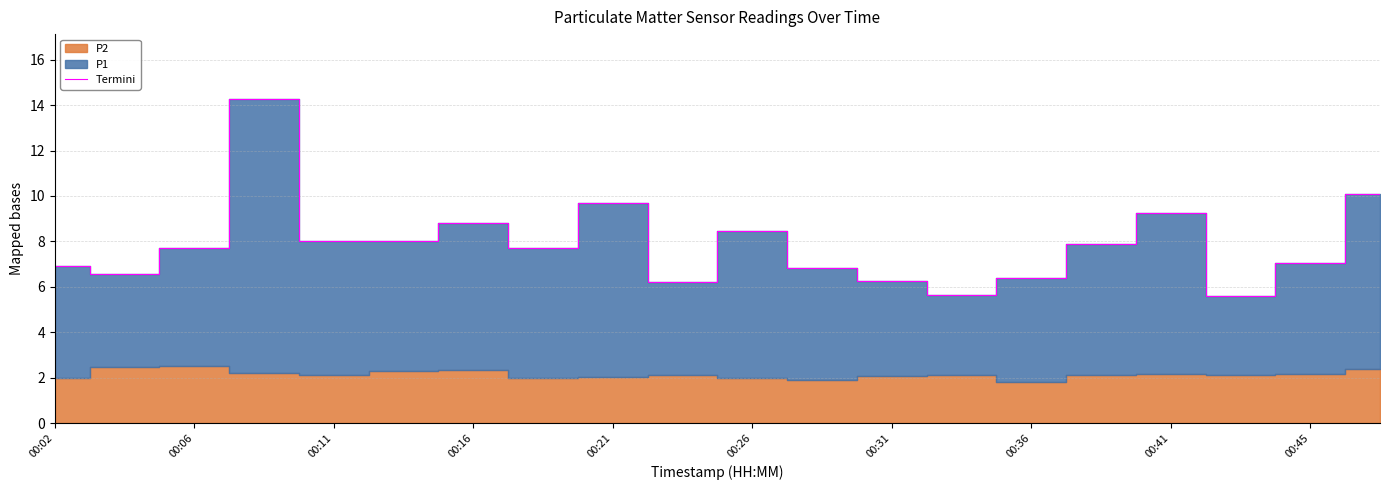

How many data points are above 7?

12